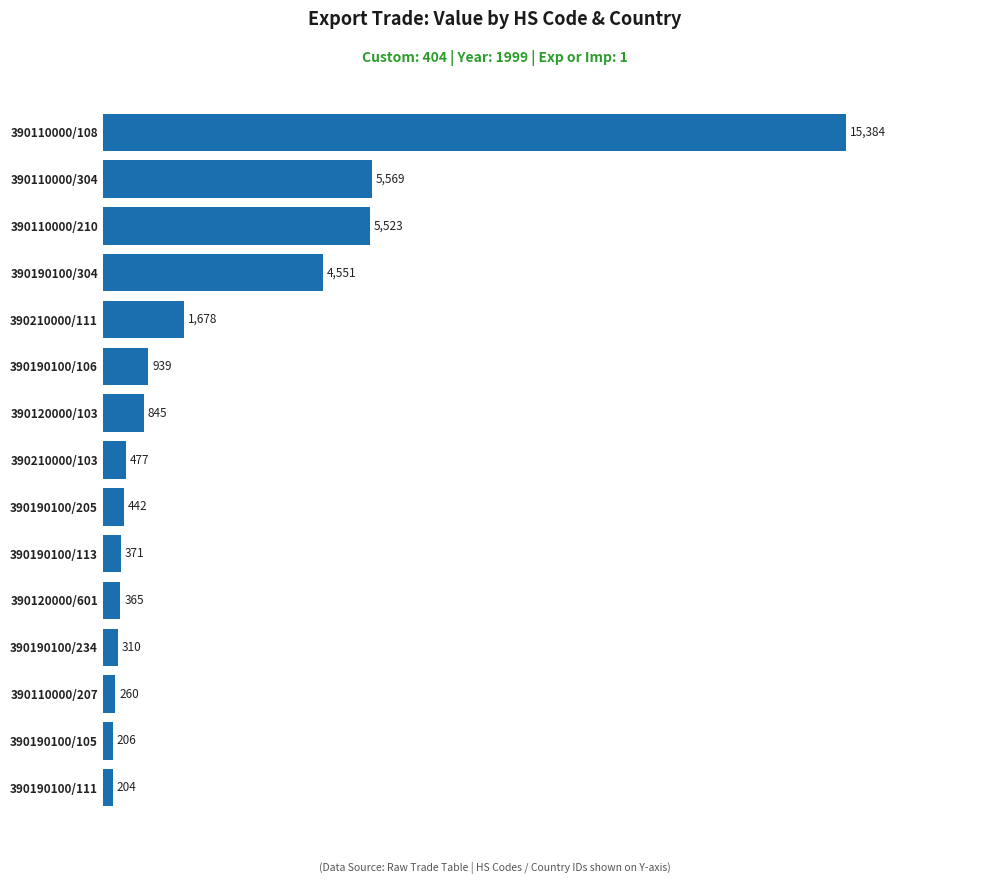

Approximately how many times larger is the value at 390190100/105 compared to 390190100/205?

0.5